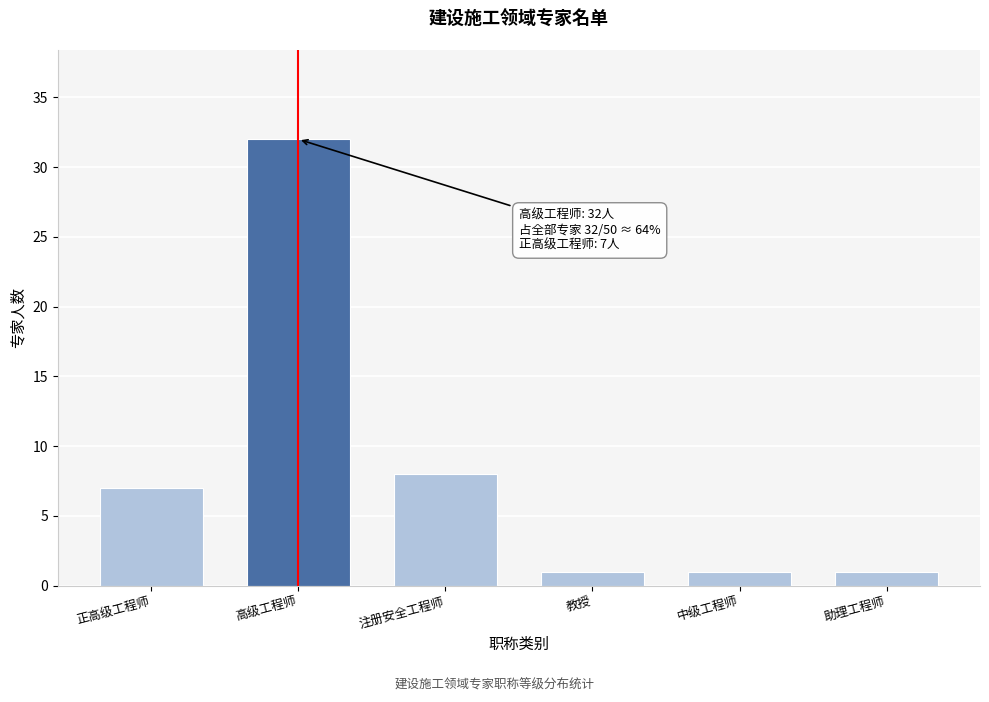

Reading left to right, list all the values displayed in this chart.

7	32	8	1	1	1